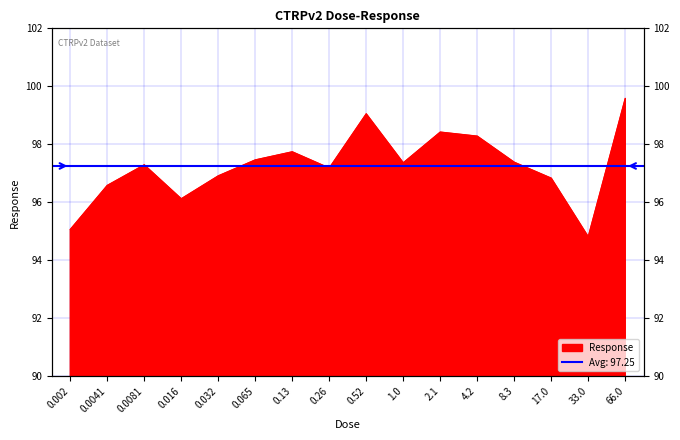

What is the label of the 13th point from the right?

0.016